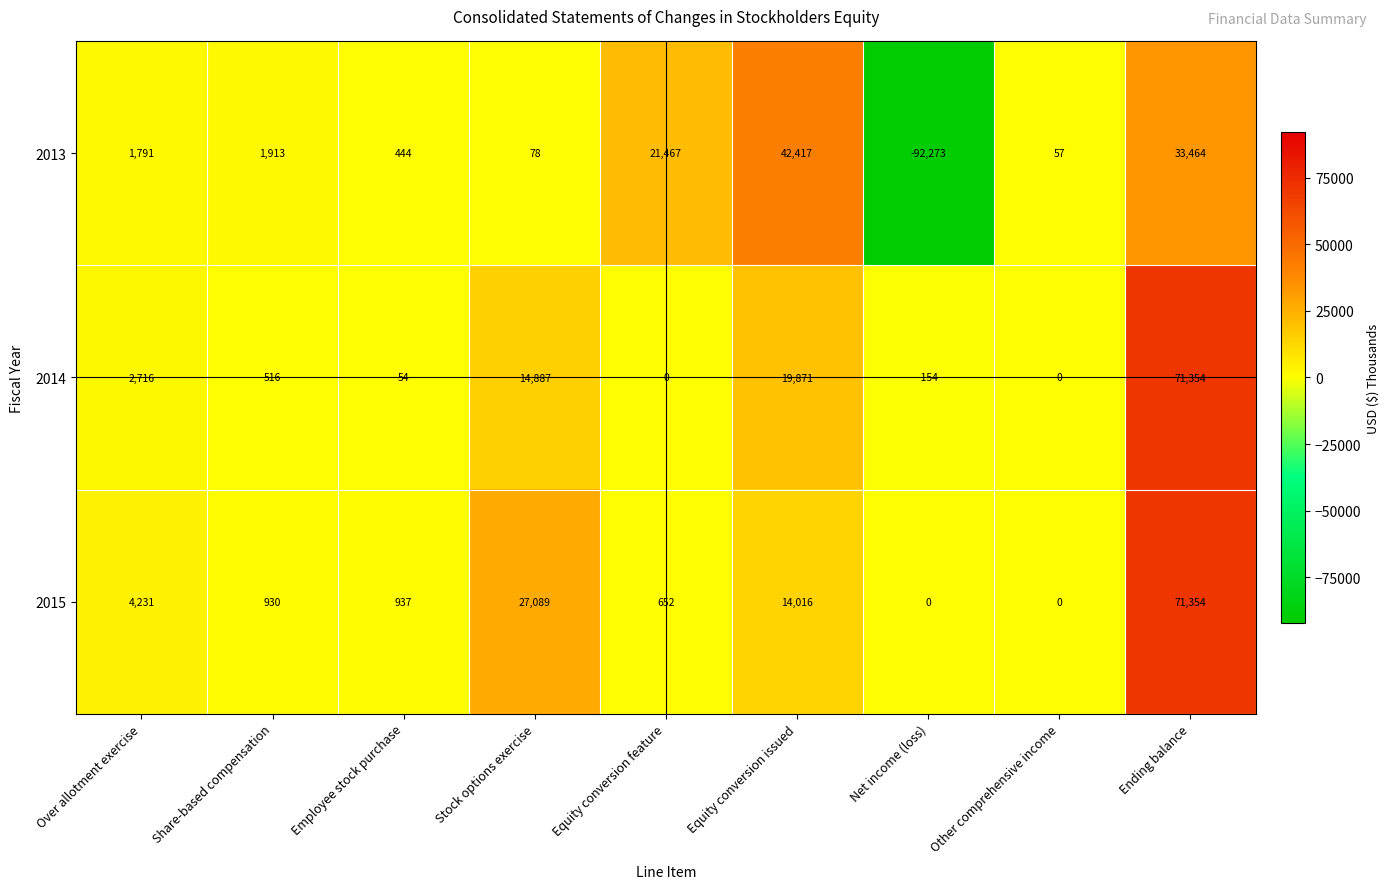

Reading right to left, what are all the values shown in this chart?

2013: Ending balance=33464	Other comprehensive income=57	Net income (loss)=-92273	Equity conversion issued=42417	Equity conversion feature=21467	Stock options exercise=78	Employee stock purchase=444	Share-based compensation=1913	Over allotment exercise=1791
2014: Ending balance=71354	Other comprehensive income=0	Net income (loss)=-154	Equity conversion issued=19871	Equity conversion feature=0	Stock options exercise=14887	Employee stock purchase=54	Share-based compensation=516	Over allotment exercise=2716
2015: Ending balance=71354	Other comprehensive income=0	Net income (loss)=0	Equity conversion issued=14016	Equity conversion feature=652	Stock options exercise=27089	Employee stock purchase=937	Share-based compensation=930	Over allotment exercise=4231